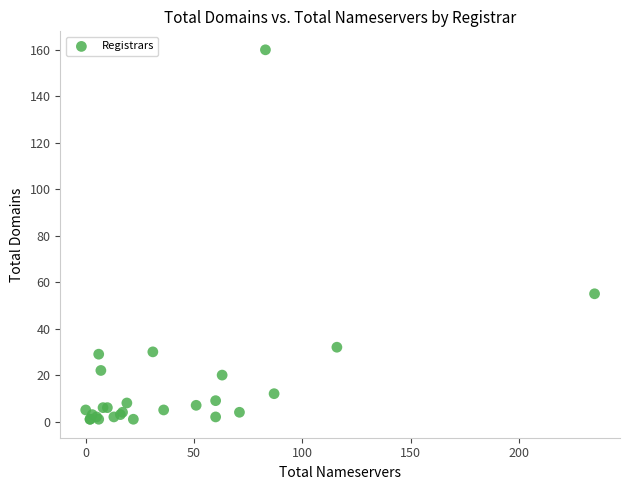

What Y value in the scatter plot is closest to 80?

55